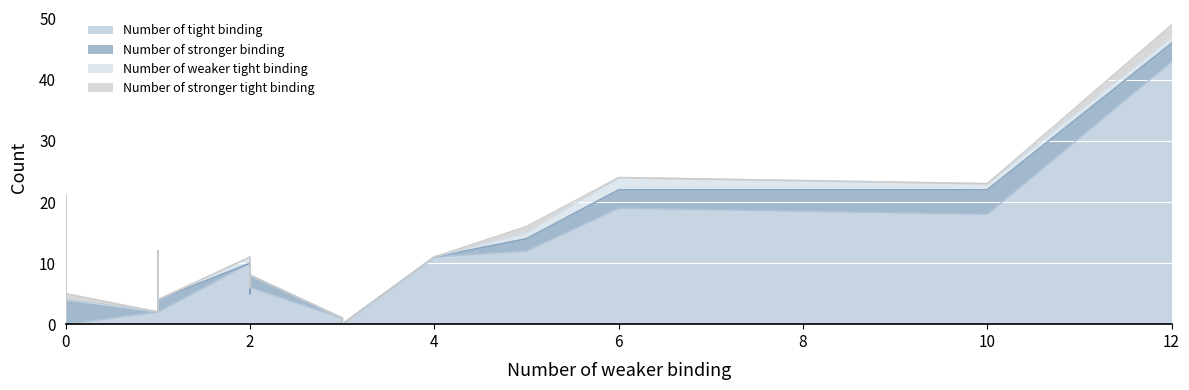

Reading right to left, extract all data points from this chart.

Number of tight binding: 43	18	19	12	11	0	1	6	6	5	10	2	8	6	3	11	5	2	0	0	0	19	1	0	9	4	6
Number of stronger binding: 3	4	3	2	0	0	0	2	0	0	0	2	1	1	1	1	0	0	4	4	2	2	1	1	1	1	1
Number of weaker tight binding: 1	1	2	1	0	0	0	0	0	1	1	0	0	0	0	0	0	0	0	0	0	0	0	0	0	0	0
Number of stronger tight binding: 2	0	0	1	0	0	0	0	0	0	0	0	0	0	0	0	0	0	1	1	1	0	0	0	1	0	0